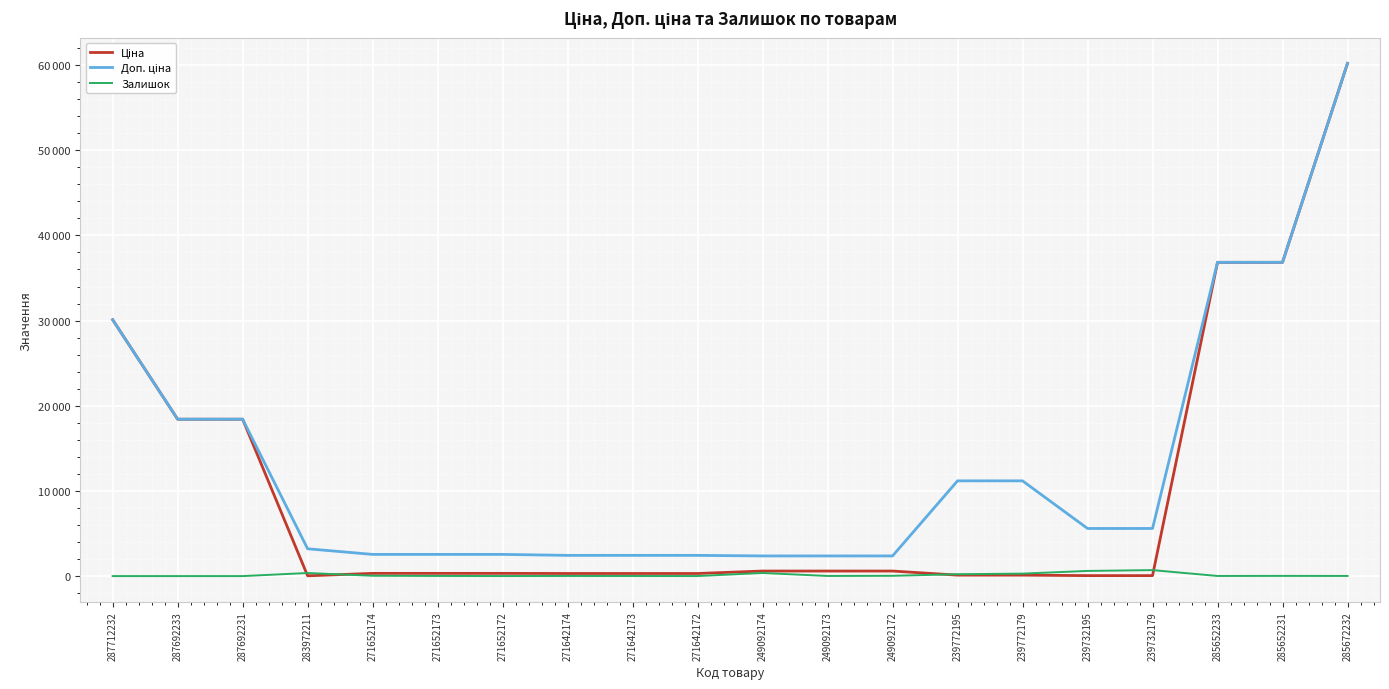

Is this an area chart (filled region under the line)?

No